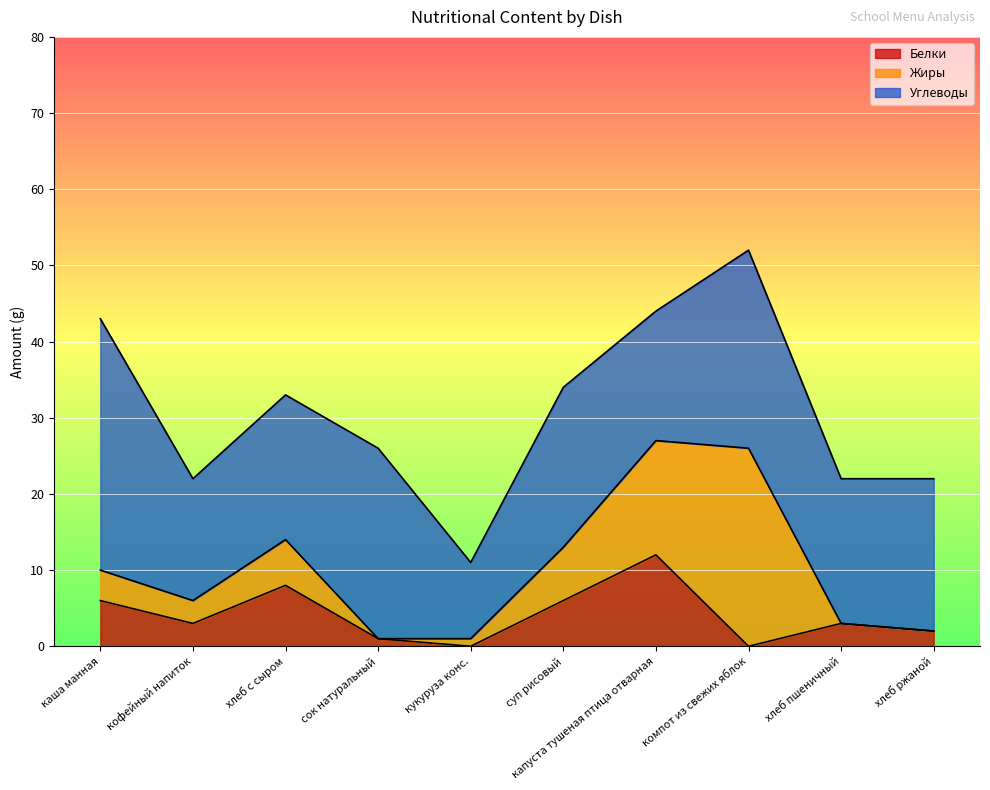

What is the approximate value of Углеводы at хлеб с сыром?

19